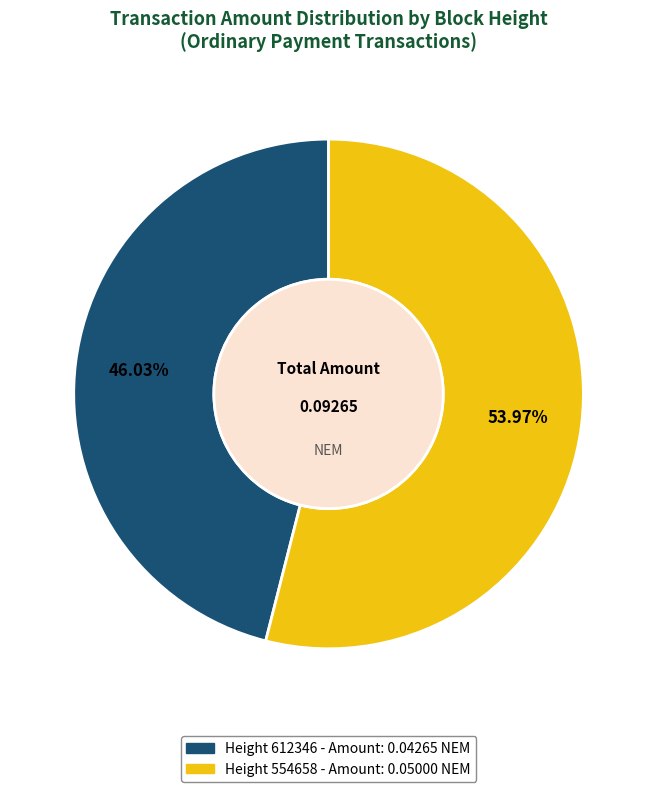

Is there any slice that represents more than half of the pie?

Yes